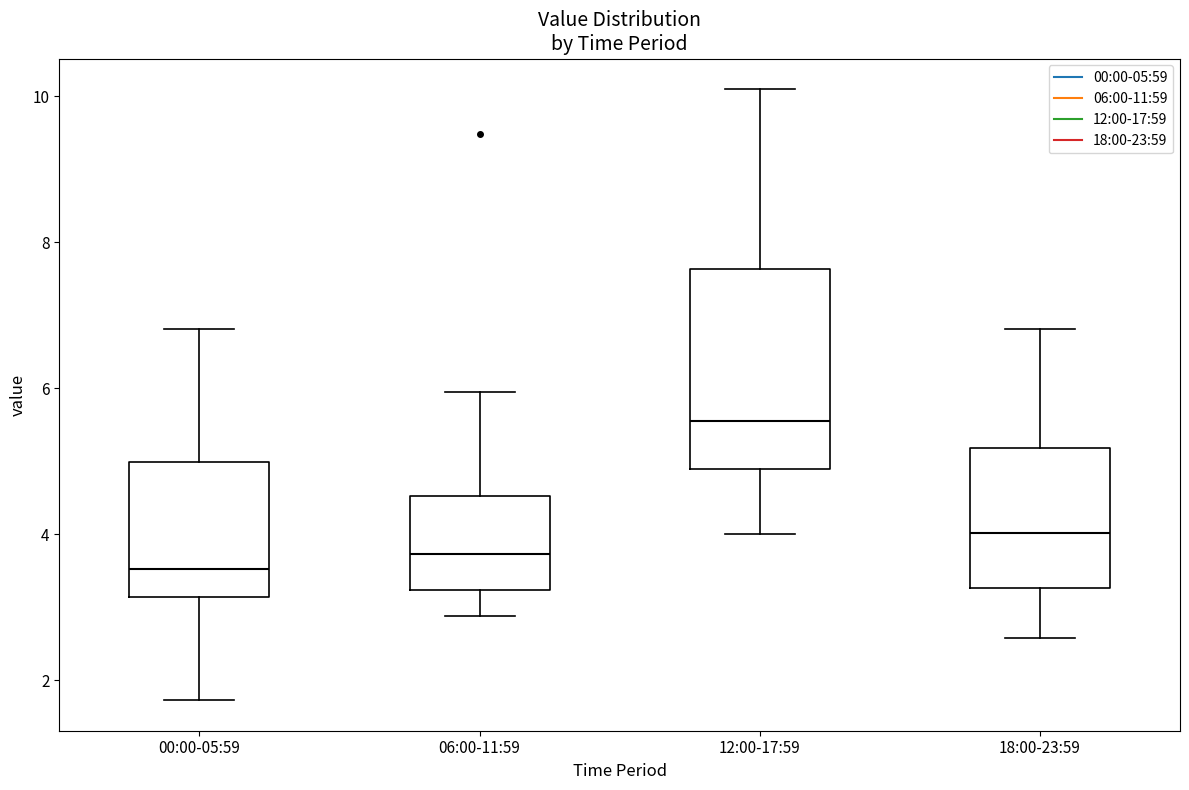

Reading left to right, read every box against the y-axis: the position of its median line, the range the box covers, and the ends of its whiskers. The values are not printed on the chart, so give them approximately, as read against the axis.

00:00-05:59: median 3.6, box 3.2 to 5.0, whiskers 1.8 to 6.8
06:00-11:59: median 3.8, box 3.2 to 4.6, whiskers 2.8 to 6.0
12:00-17:59: median 5.6, box 5.0 to 7.6, whiskers 4.0 to 10.2
18:00-23:59: median 4.0, box 3.2 to 5.2, whiskers 2.6 to 6.8